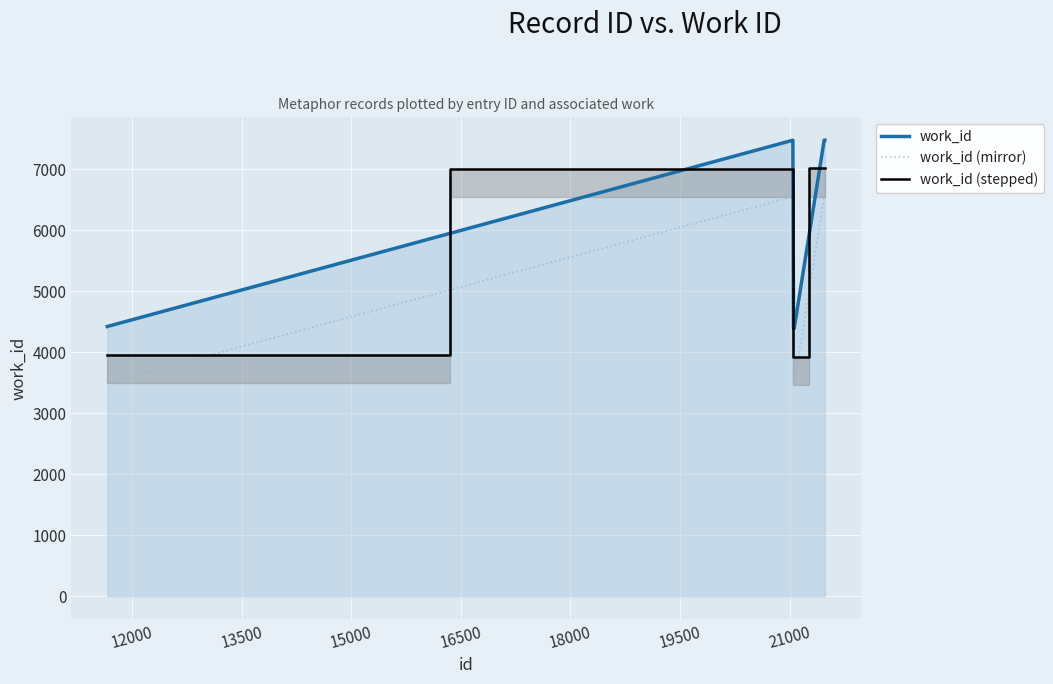

True or false: work_id (stepped) and work_id (mirror) intersect in this chart.

False